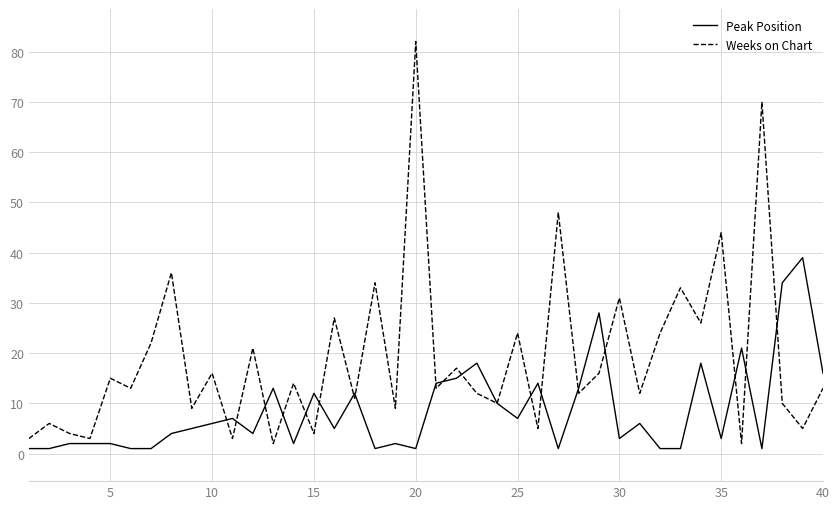

How many distinct data groups are displayed?

2